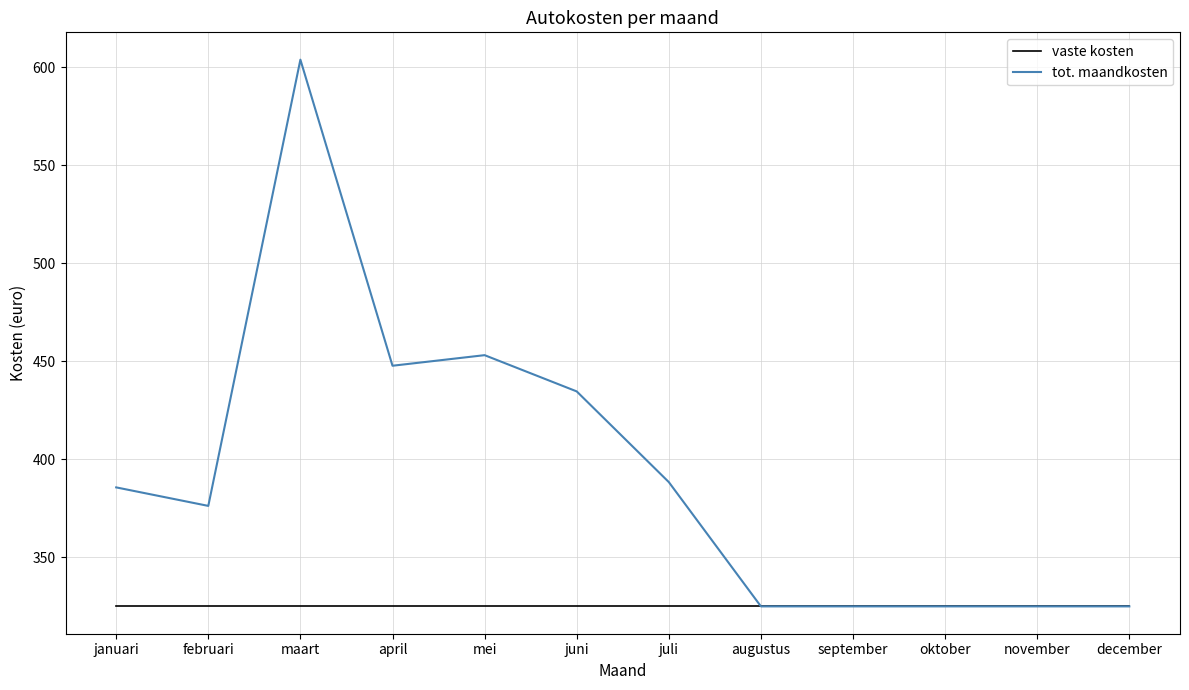

Which series has the largest total across all categories?

tot. maandkosten